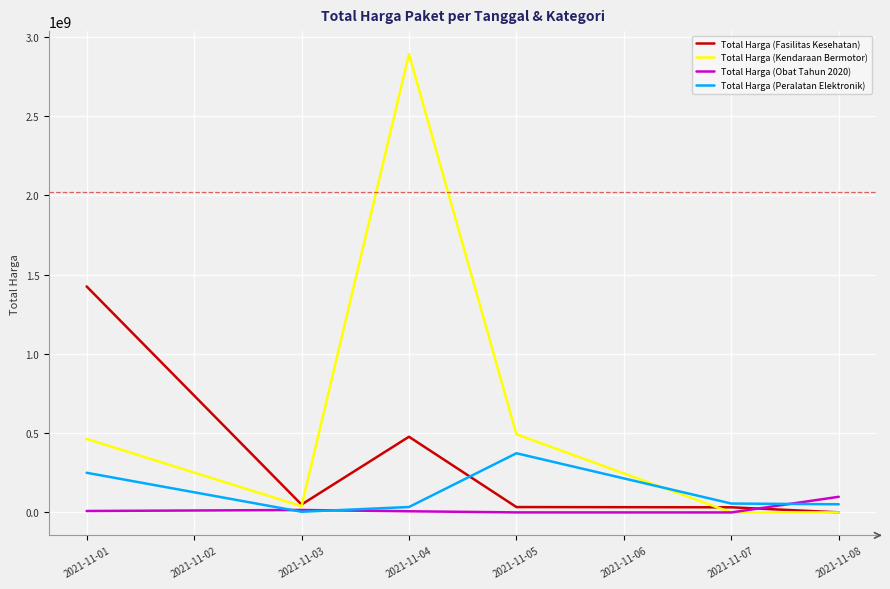

What are all the series names shown in the legend?

Total Harga (Fasilitas Kesehatan), Total Harga (Kendaraan Bermotor), Total Harga (Obat Tahun 2020), Total Harga (Peralatan Elektronik)